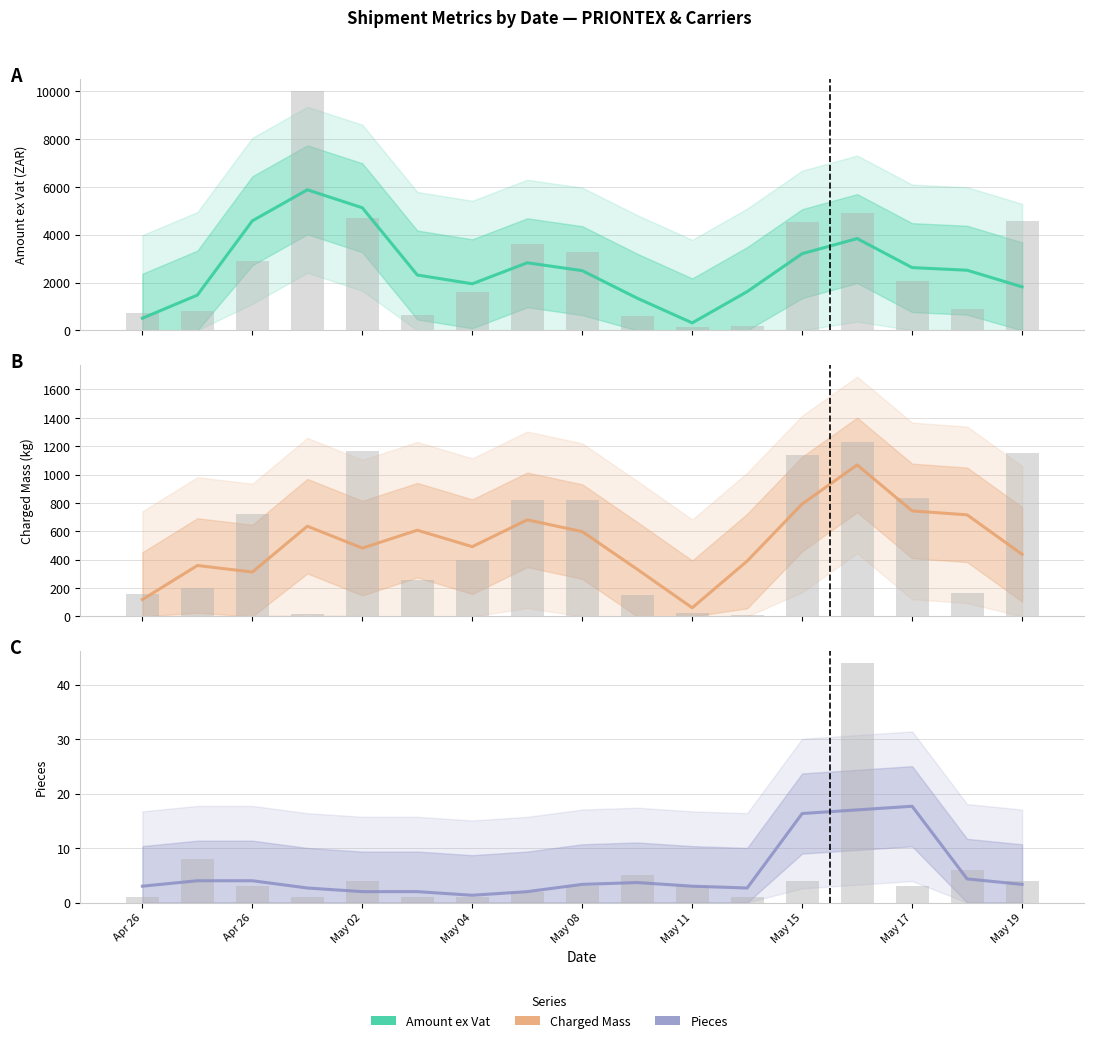

How many groups of bars are there?

17